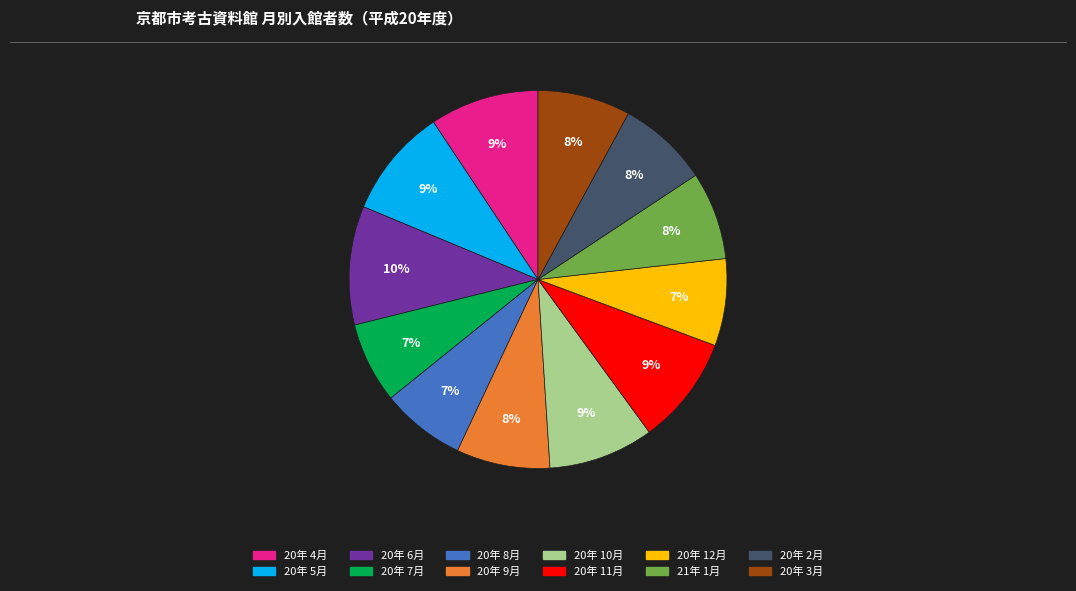

Is there a majority slice in this chart?

No